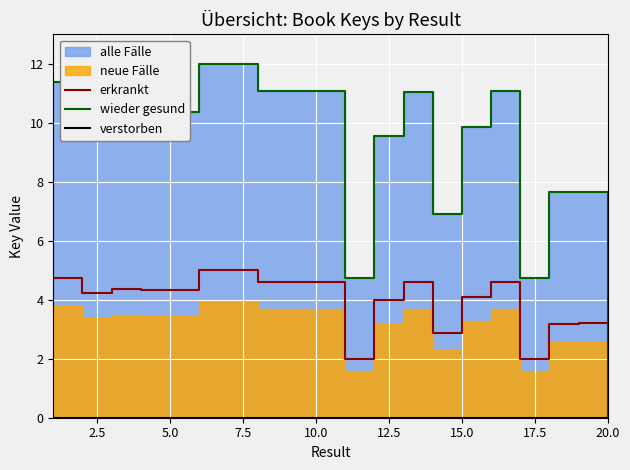

At which label does erkrankt reach its minimum?

20.0